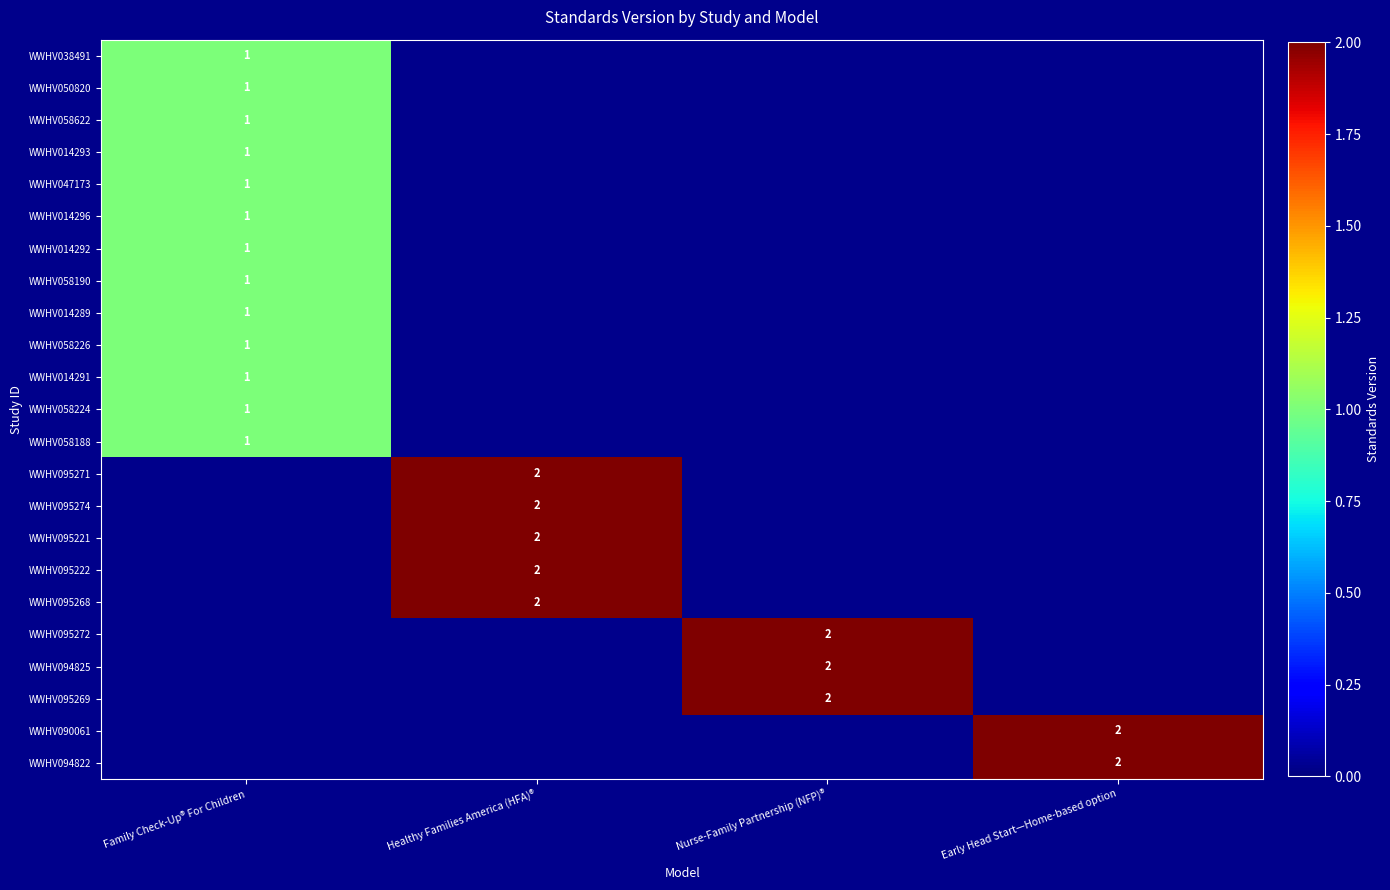

True or false: WWHV095222 has a value of 2 at Healthy Families America (HFA)®.

True